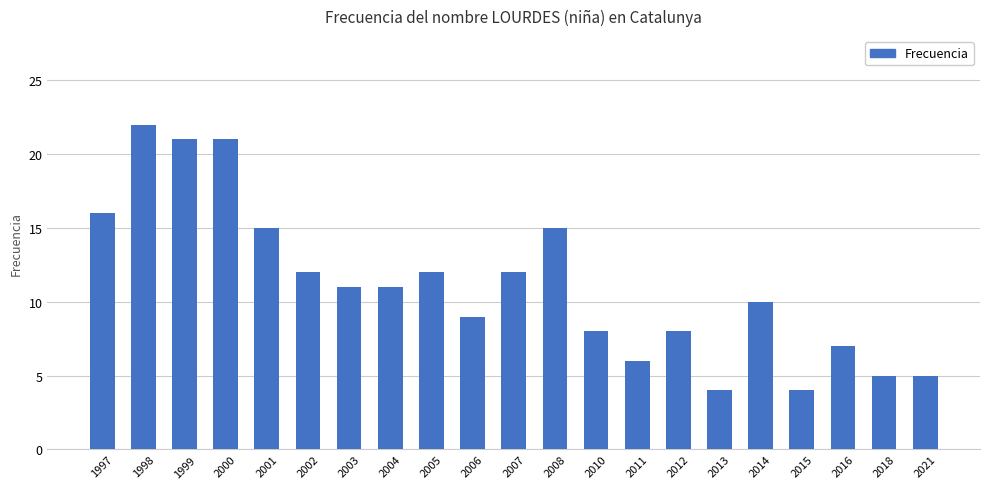

What is the sum of the values at 2011 and 1999?

27